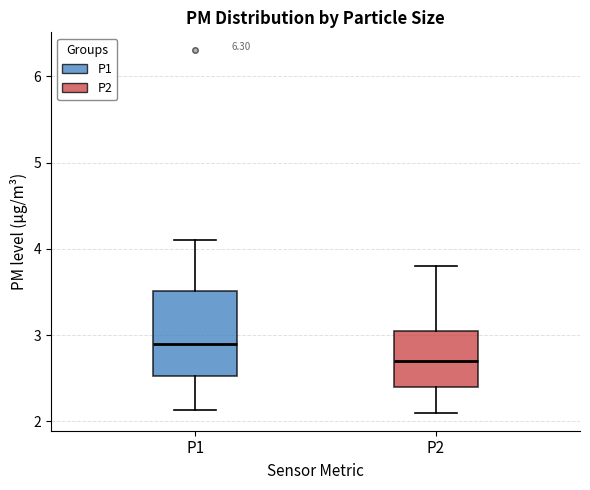

Where does the median line of the box for P1 sit on the y-axis? The values are not printed on the chart, so give them approximately, as read against the axis.

2.9